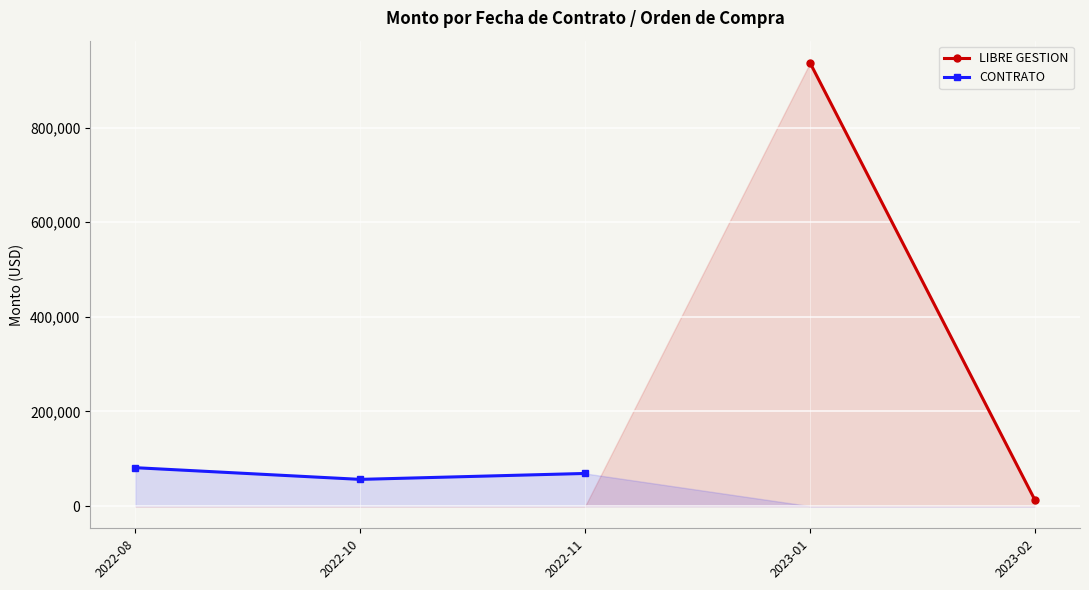

What is the greatest value displayed?

936851.2